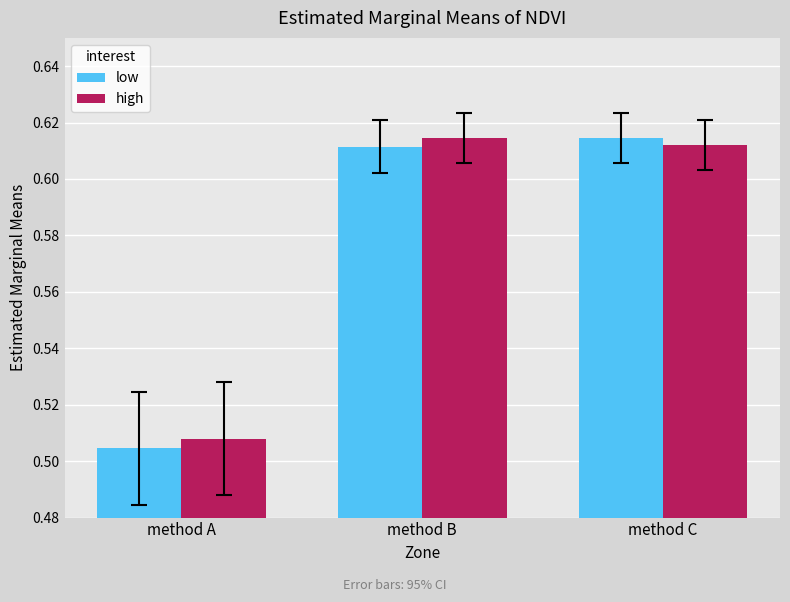

What is the total value across all series at method C?

1.2